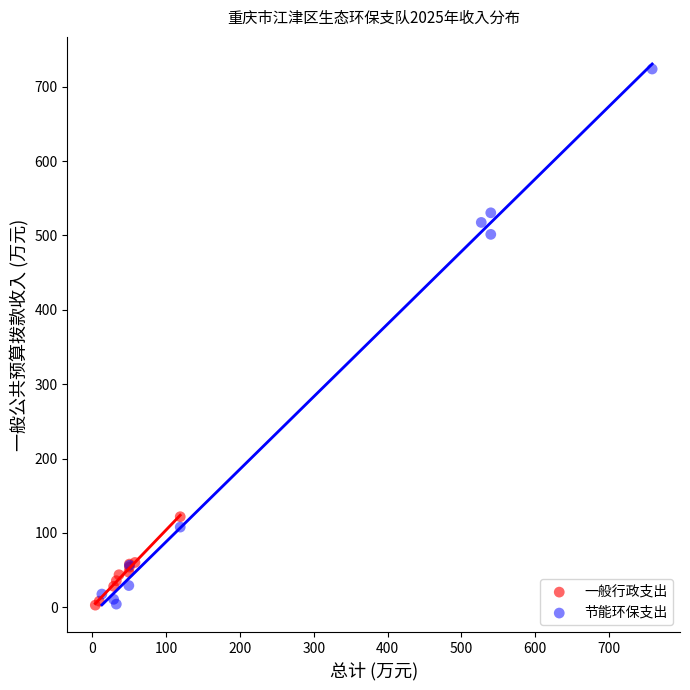

Which series reaches the maximum Y coordinate?

节能环保支出